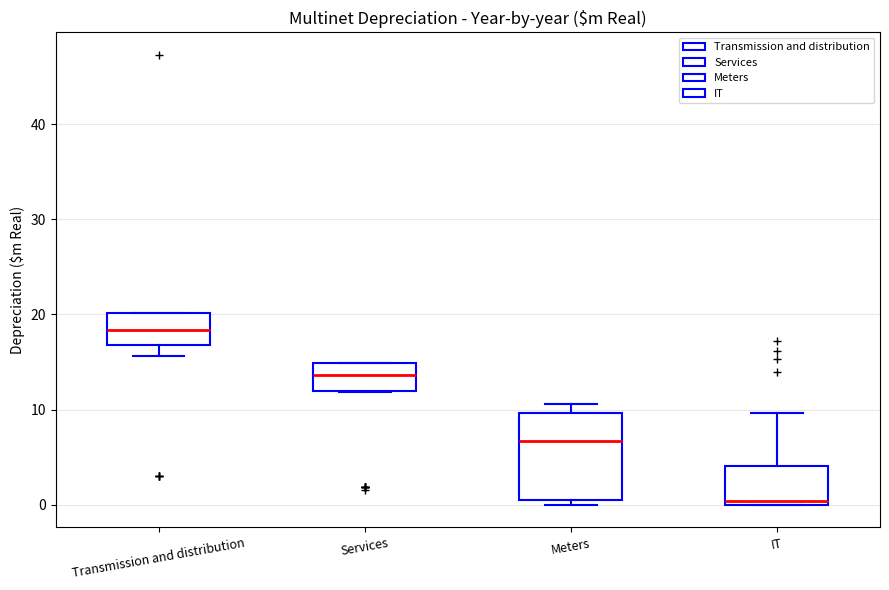

Where is the lower edge of the box for Services on the y-axis? The values are not printed on the chart, so give them approximately, as read against the axis.

12